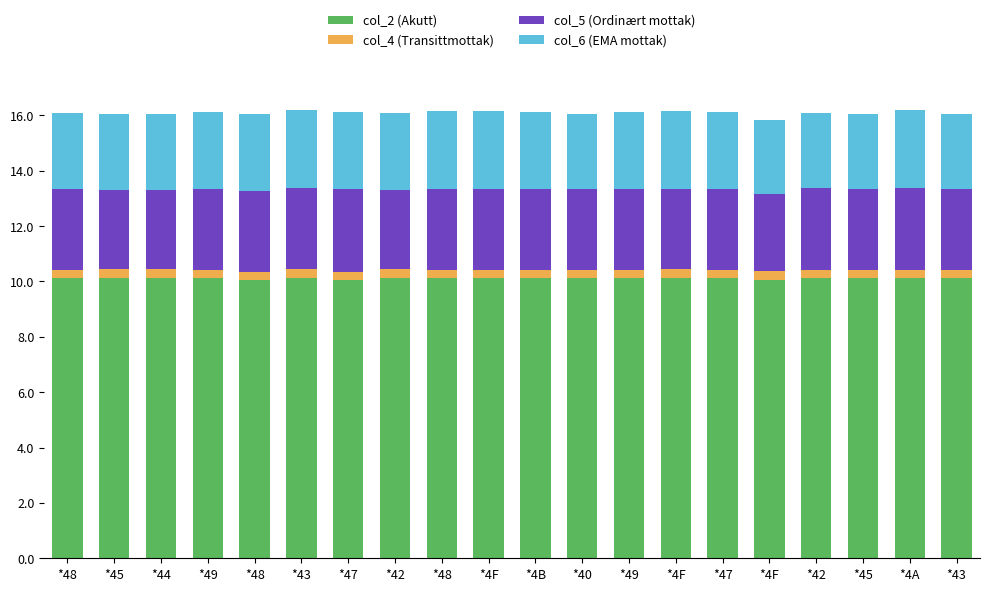

The col_5 (Ordinært mottak) series shows 2.9 at *48. True or false?

True